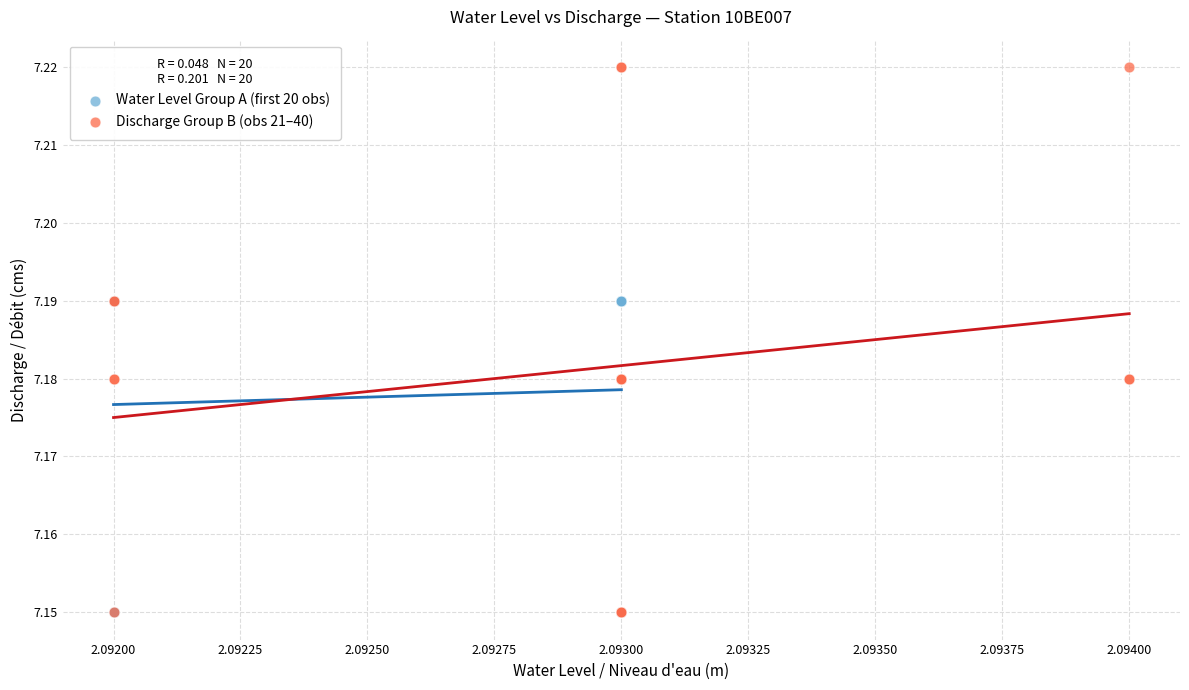

Which series contains the highest Y value?

Discharge Group B (obs 21–40)